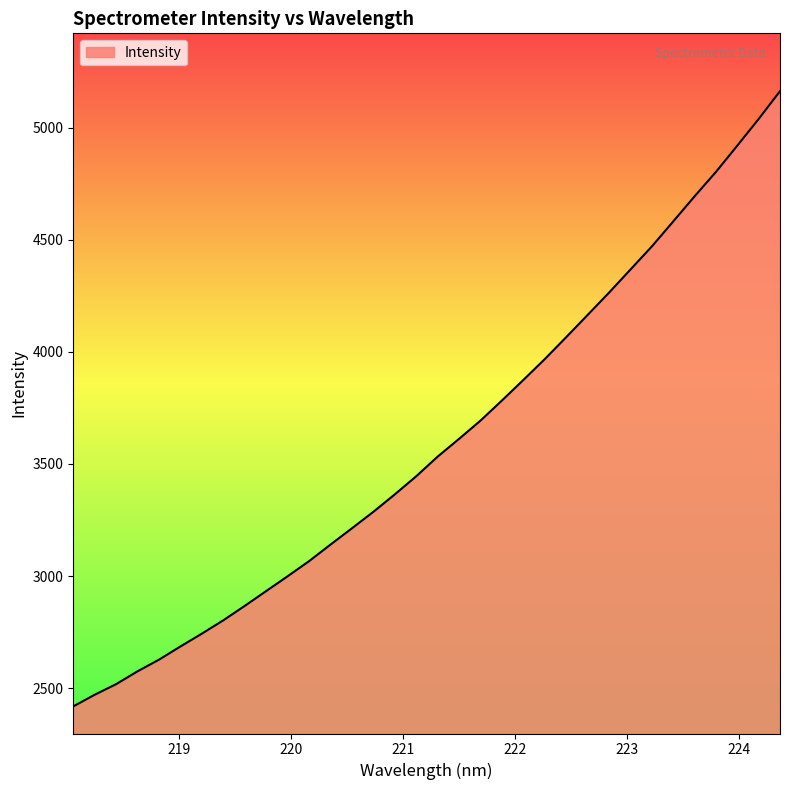

What is the smallest value displayed?

2418.6